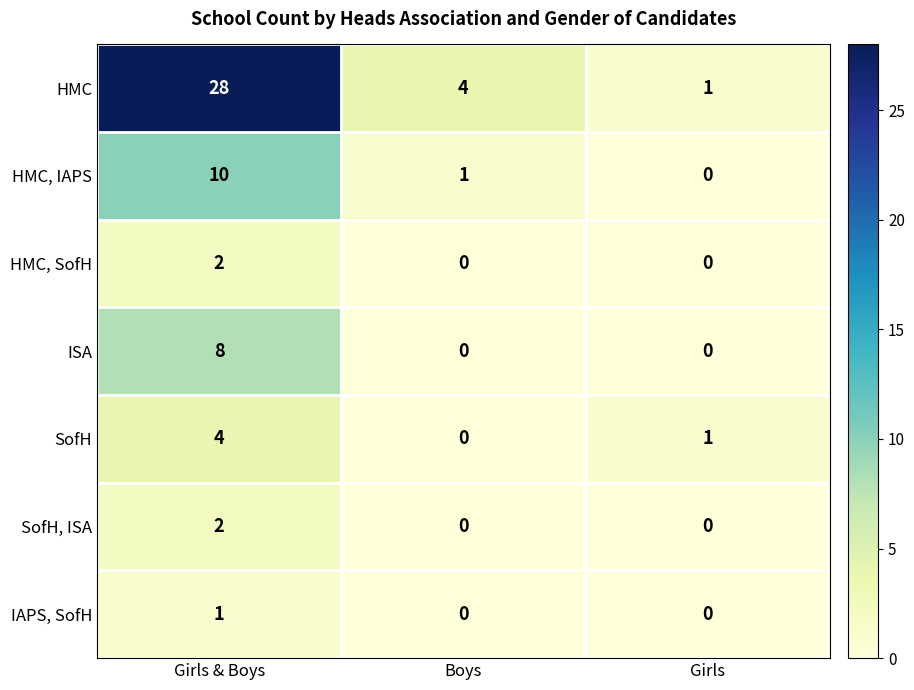

Rank the categories by SofH value from lowest to highest.

Boys, Girls, Girls & Boys